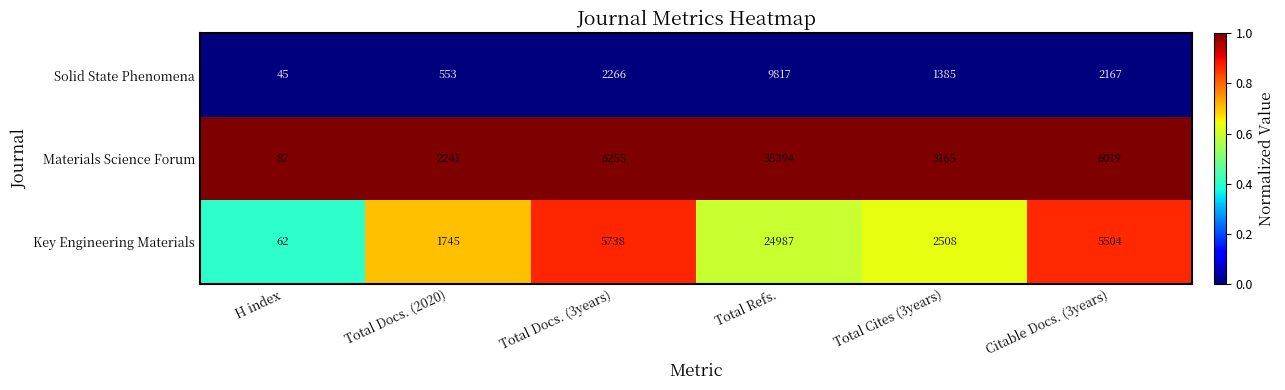

Which series has the widest spread of values?

Materials Science Forum